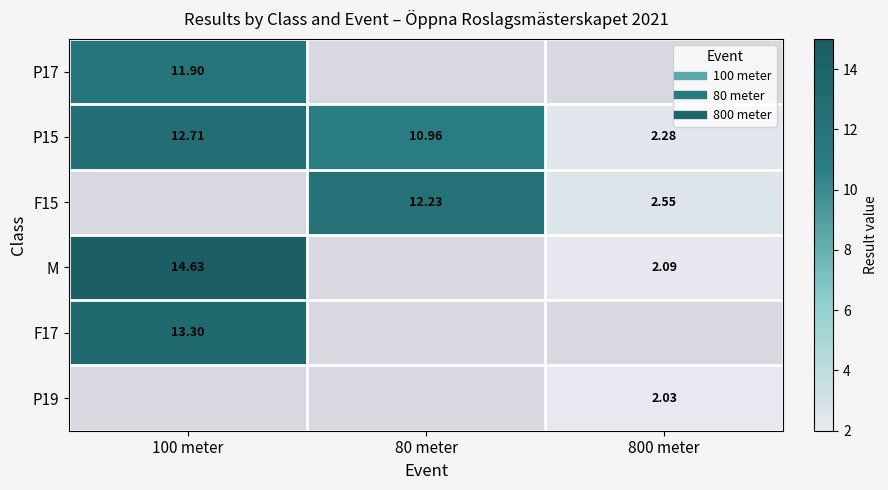

What is the maximum value for P17?

11.9